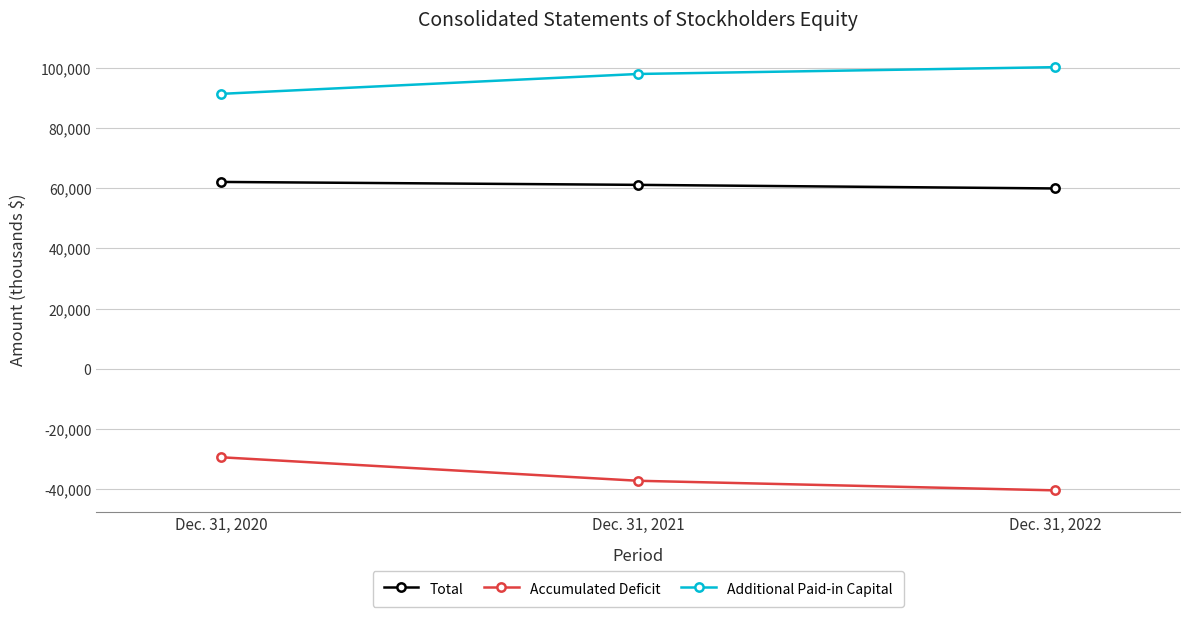

List the labels in order of Additional Paid-in Capital value, smallest first.

Dec. 31, 2020, Dec. 31, 2021, Dec. 31, 2022